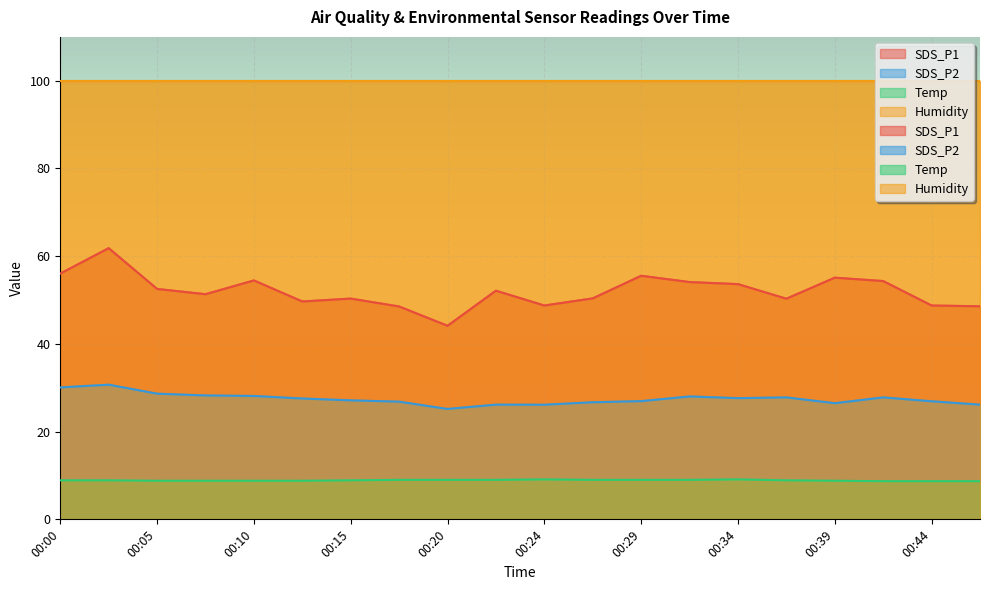

Is it true that SDS_P2 equals 27.8 at 00:37?

True